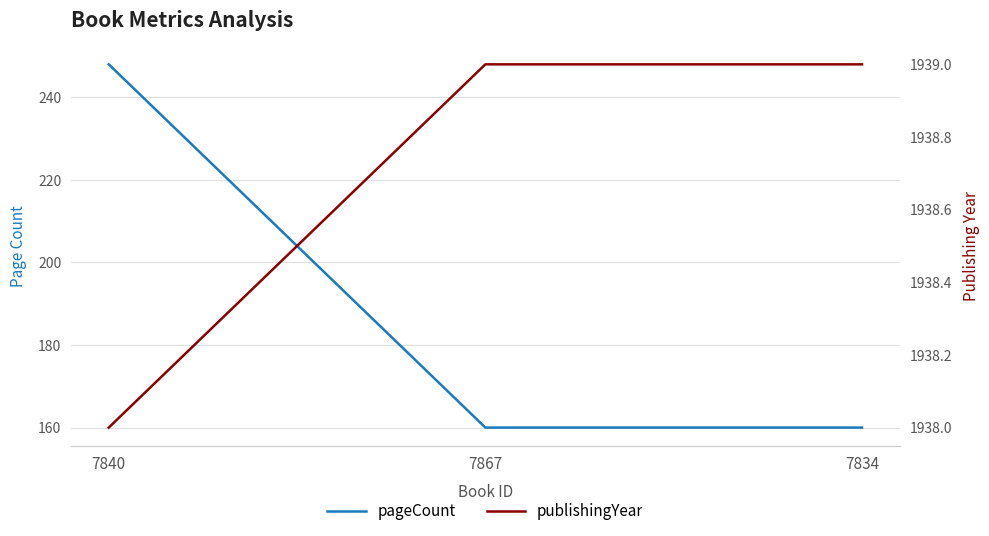

Count the number of categories in the chart.

3